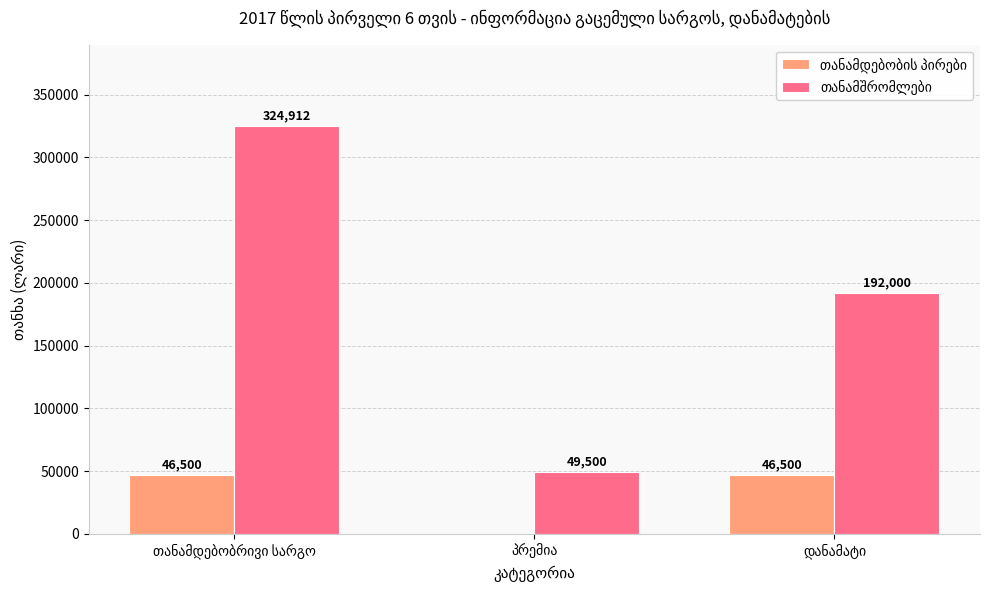

What is the maximum value shown in the chart?

324912